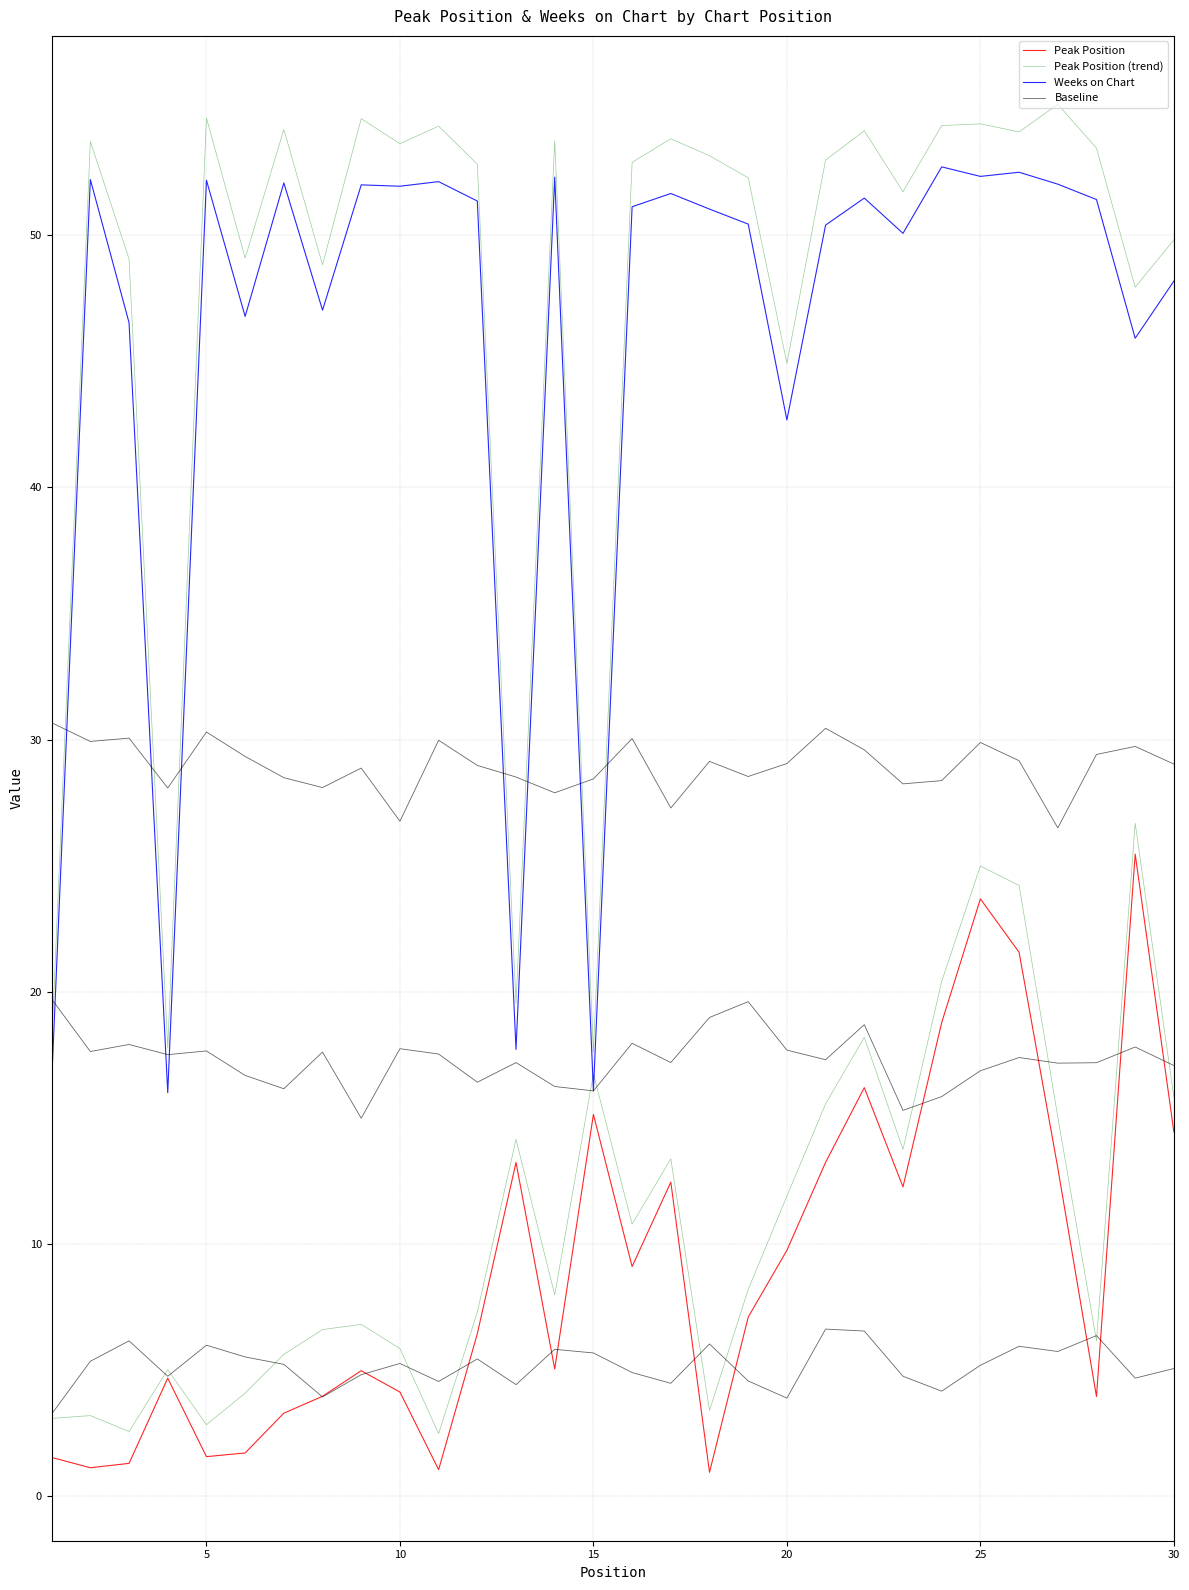

True or false: Peak Position has more than 2 interior local peaks.

True